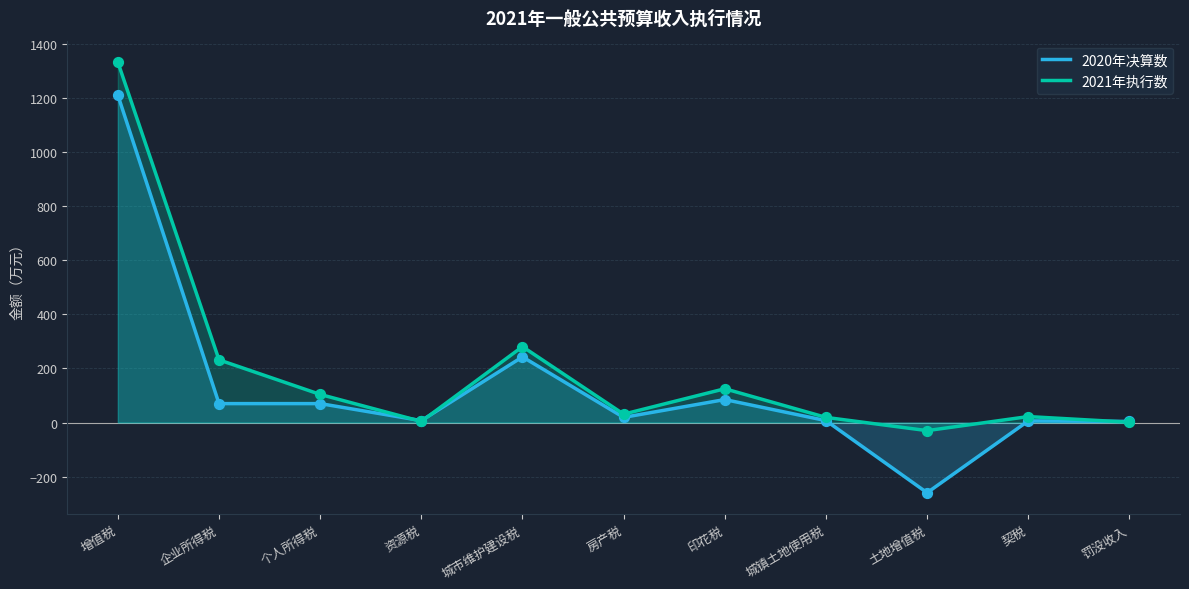

Is the value of 2021年执行数 at 土地增值税 greater than the value of 2020年决算数 at 增值税?

No